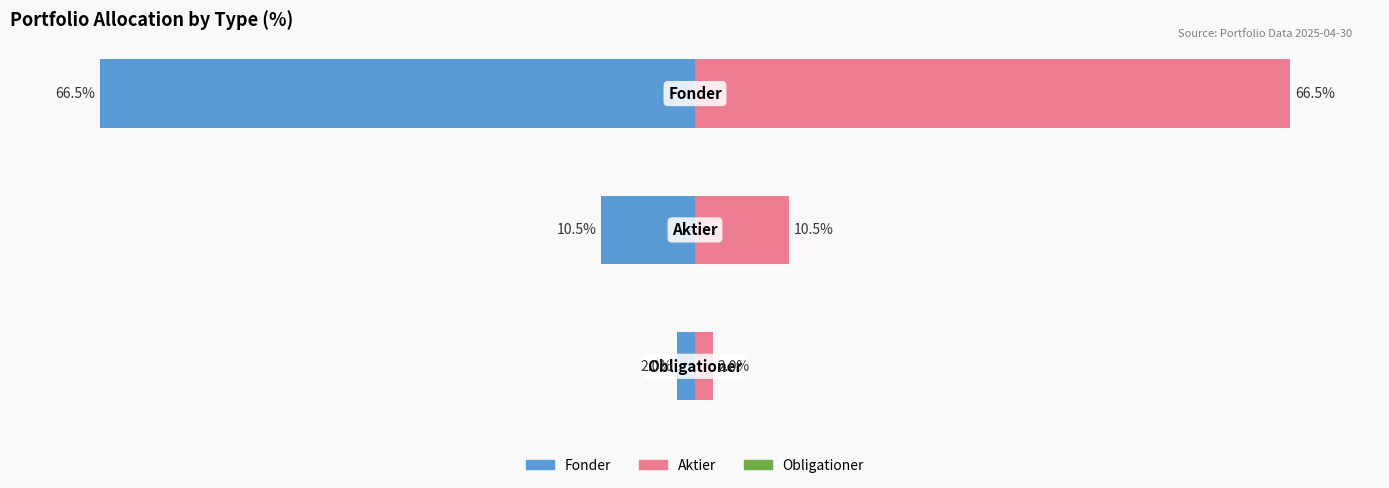

What is the maximum value for Aktier/Total Right?

66.5